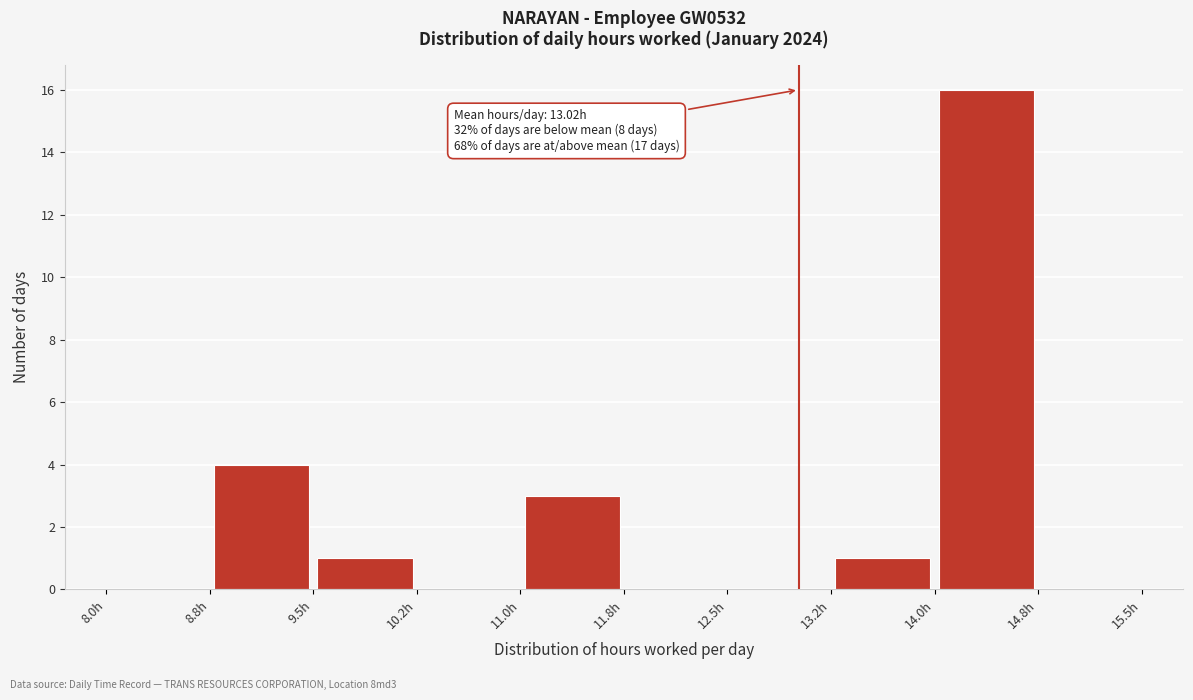

Over which range of the x-axis is the bar tallest?

14.00 to 14.75